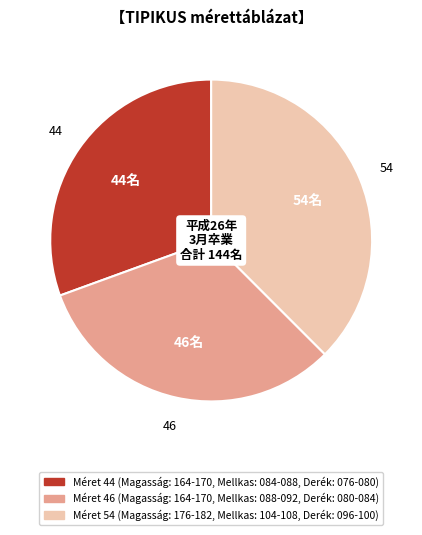

Is there any slice that represents more than half of the pie?

No